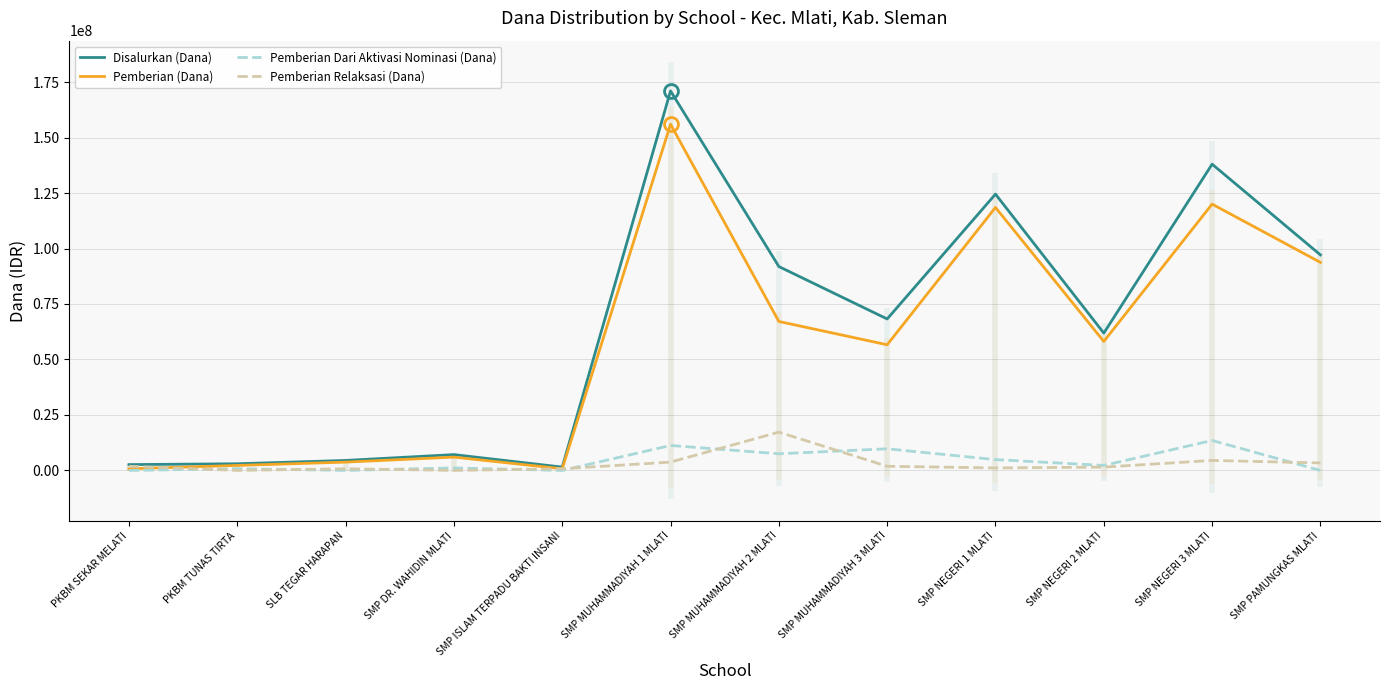

In Pemberian (Dana), how many points are lower than both neighbors (excluding endpoints)?

3